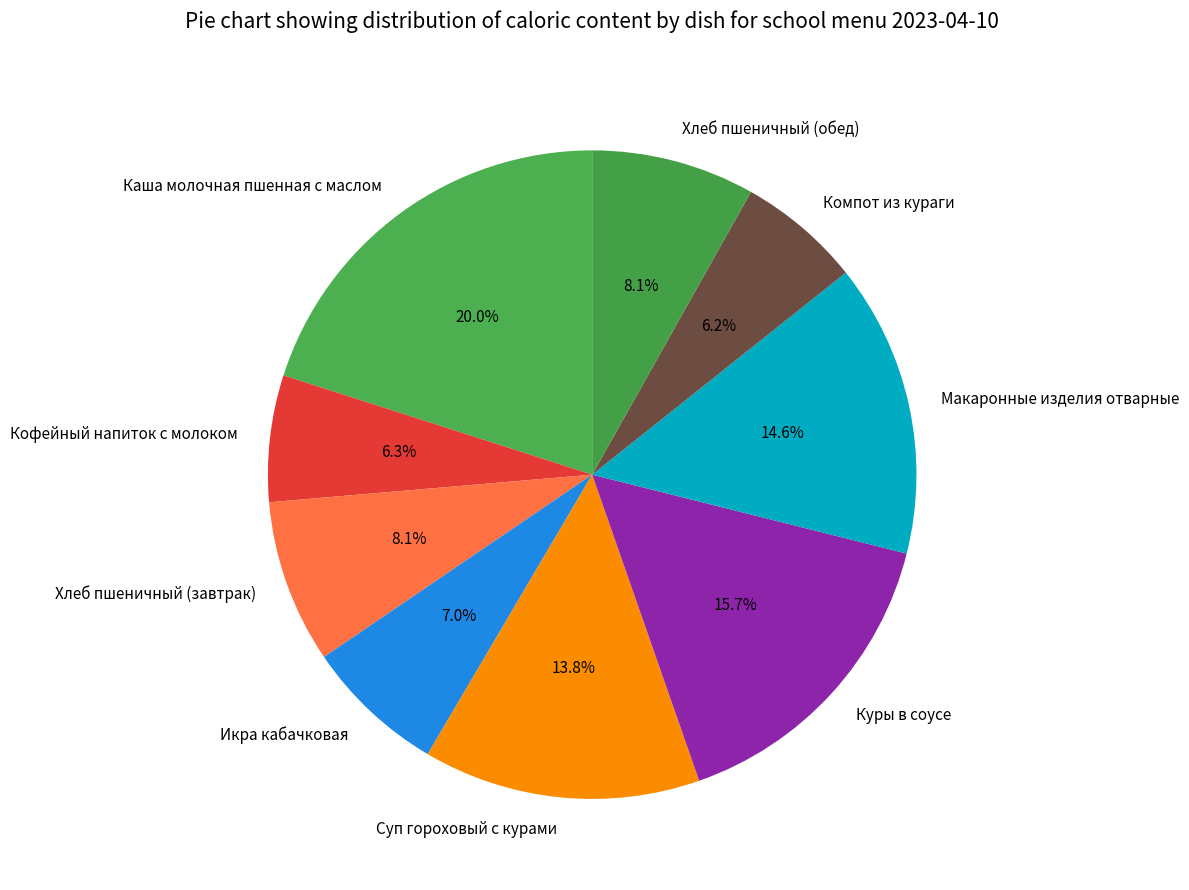

Does Компот из кураги account for over 50% of the chart?

No